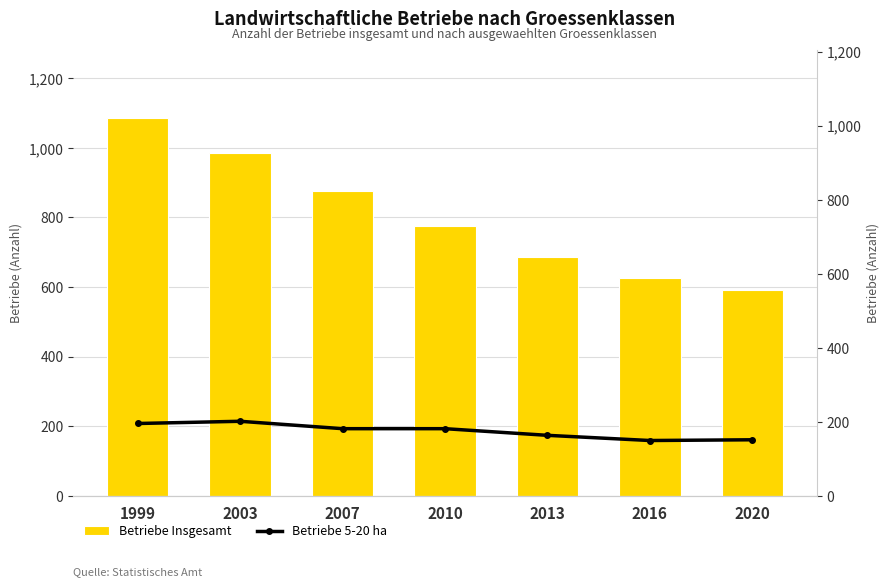

What are all the series names shown in the legend?

Betriebe Insgesamt, Betriebe 5-20 ha